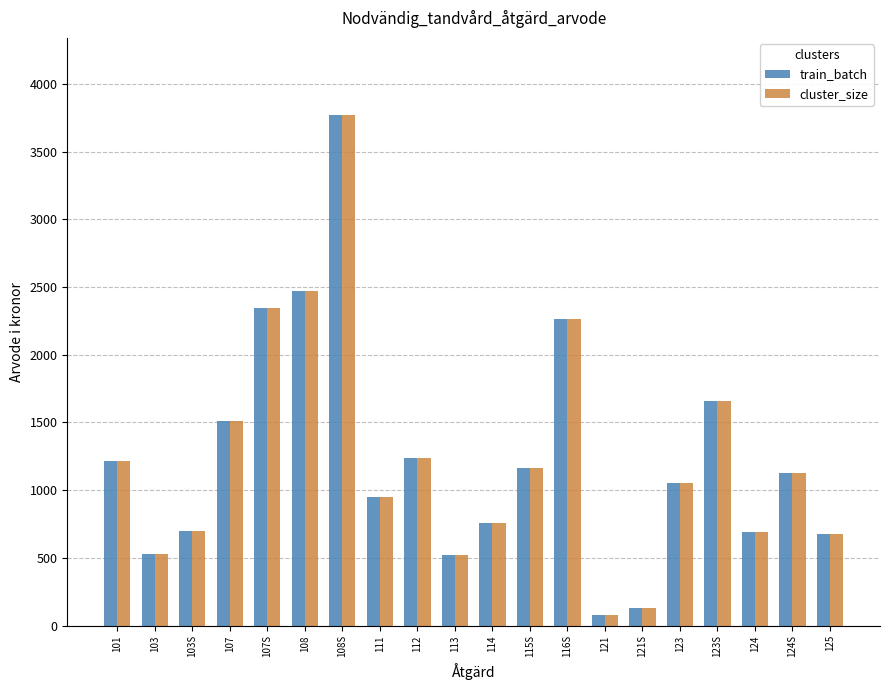

What is the greatest value displayed?

3774